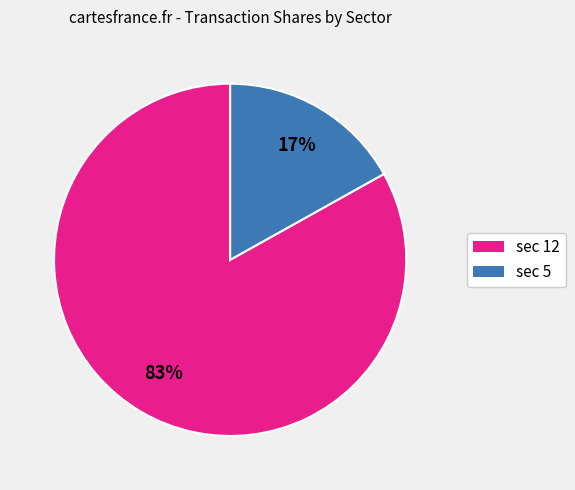

Between sec 12 and sec 5, which is larger?

sec 12